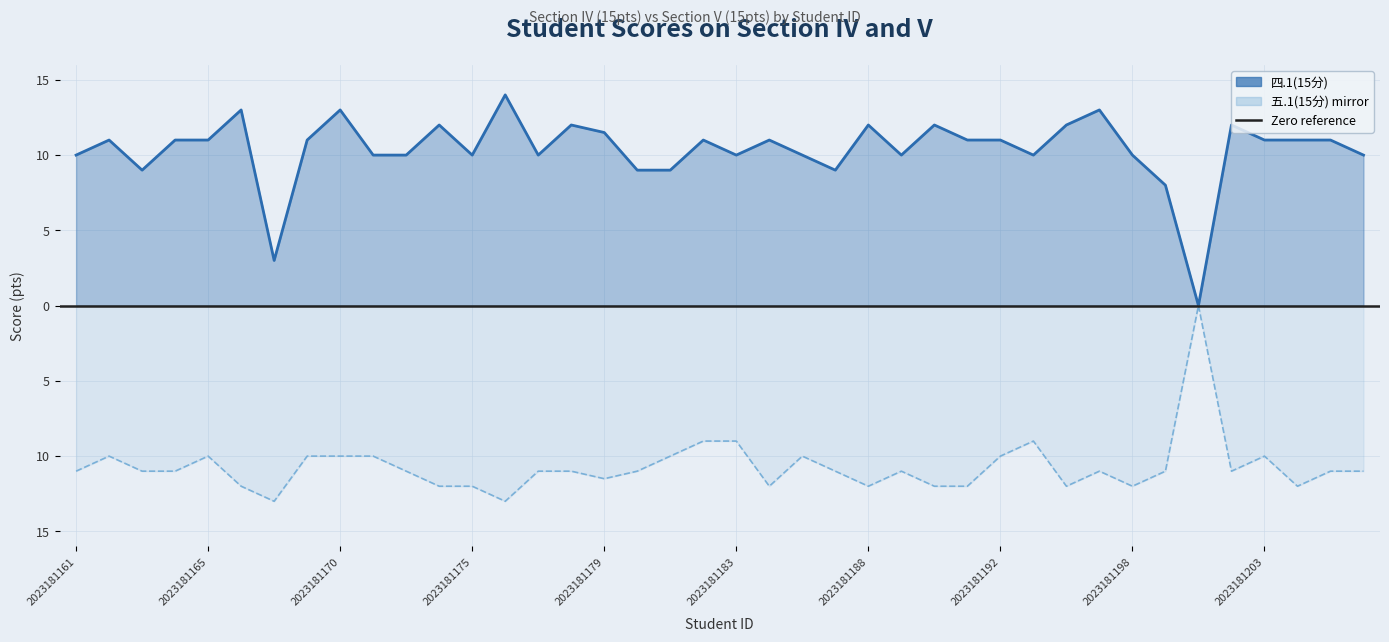

How many values in the 四.1(15分) series are below 11?

18